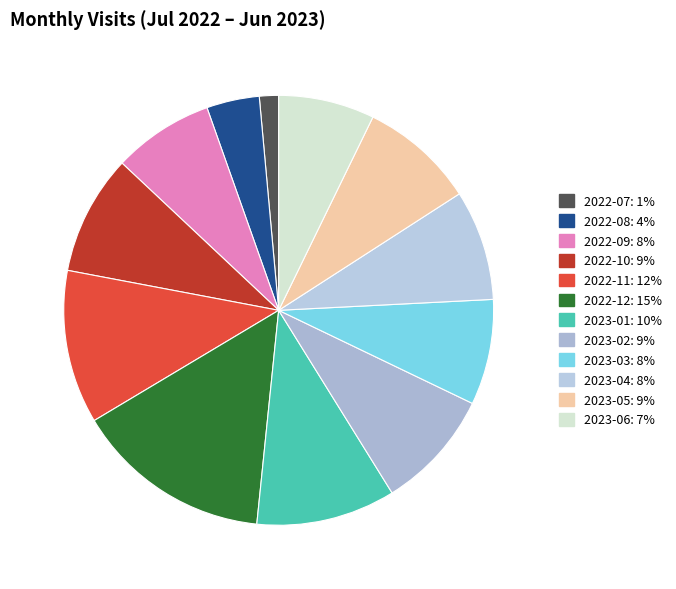

Is it true that 2023-03 is 2% of the pie?

False